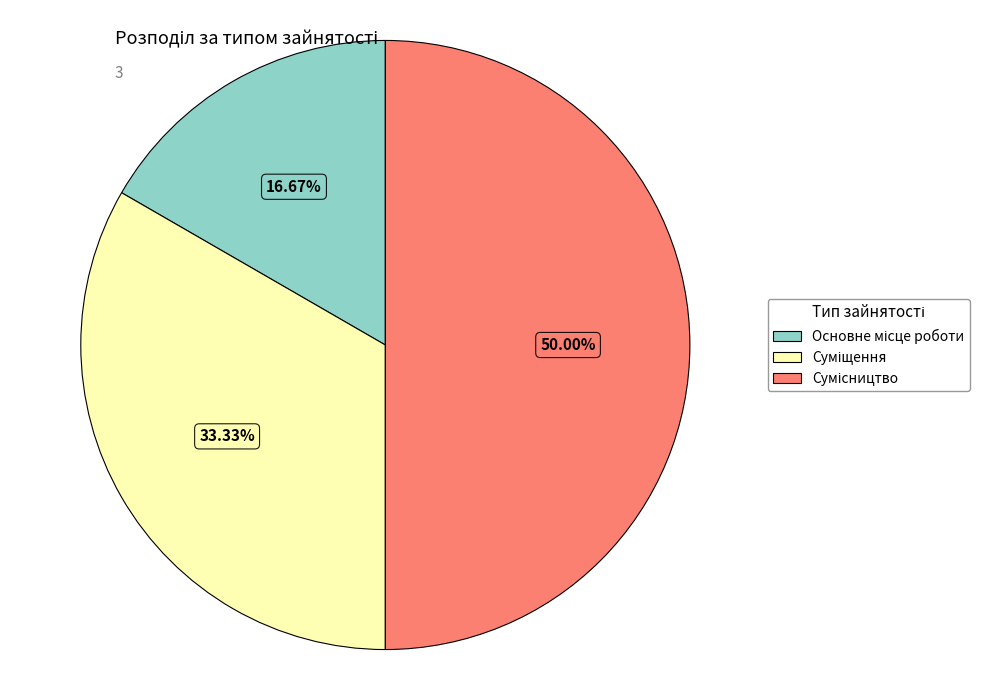

True or false: Сумісництво accounts for 50% of the total.

True